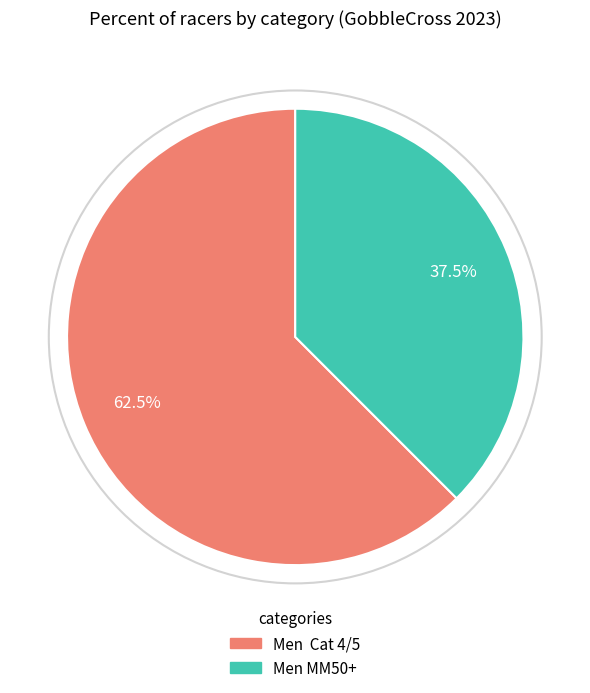

Which category has the biggest portion of the pie?

Men Cat 4/5